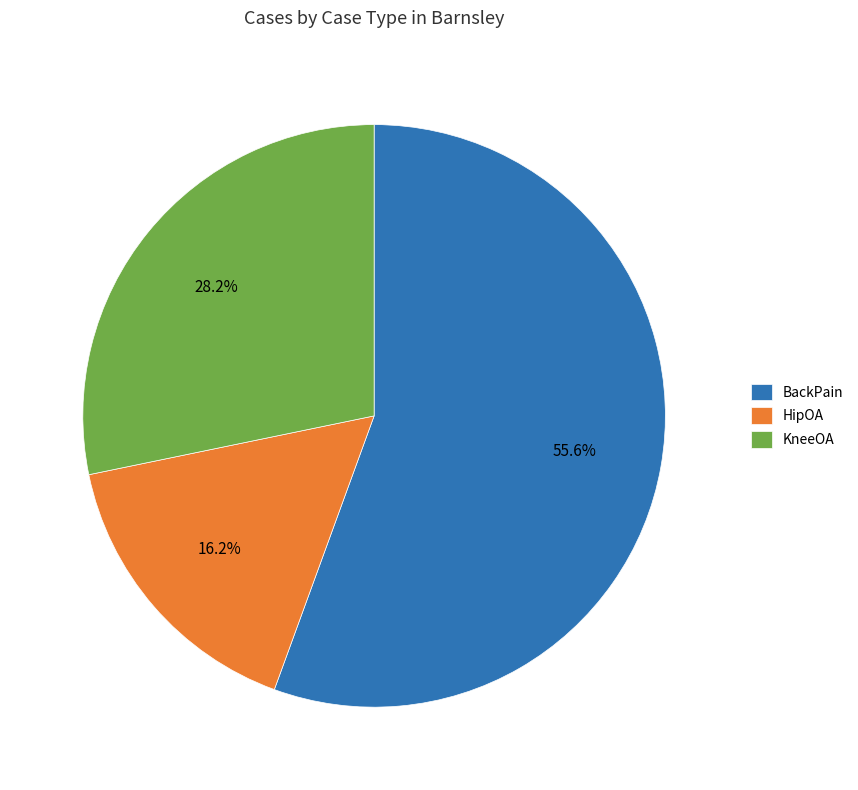

What percentage is the KneeOA slice, to the nearest percent?

28%